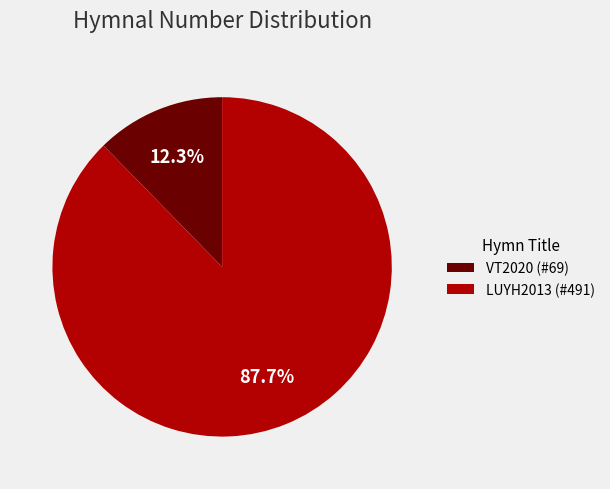

Which slice is the smallest?

VT2020 (#69)